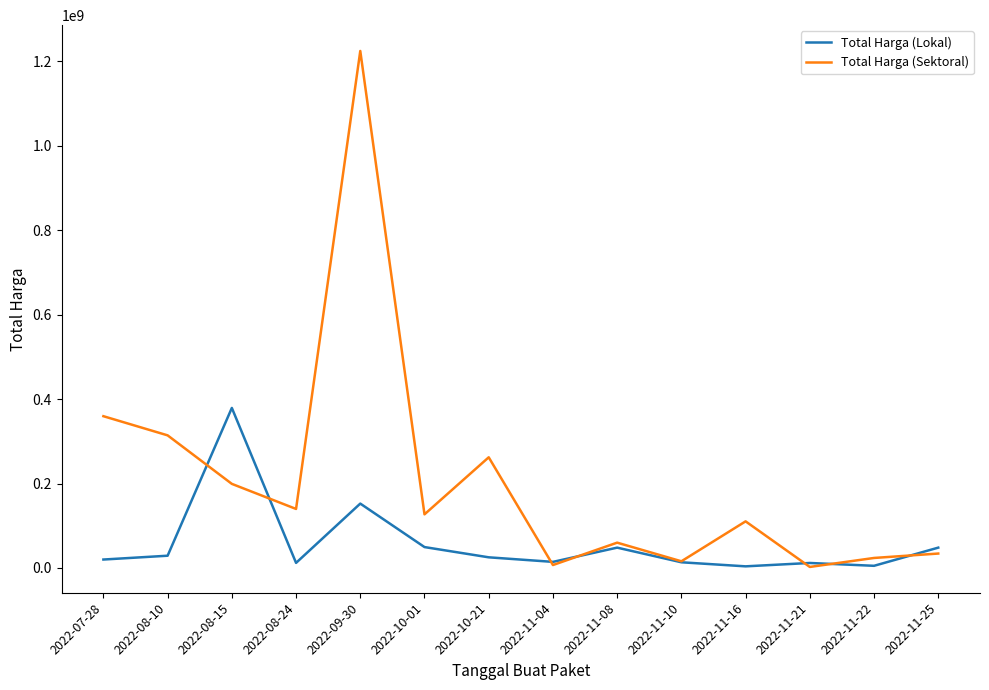

Which series changed the most between 2022-08-10 and 2022-09-30?

Total Harga (Sektoral)